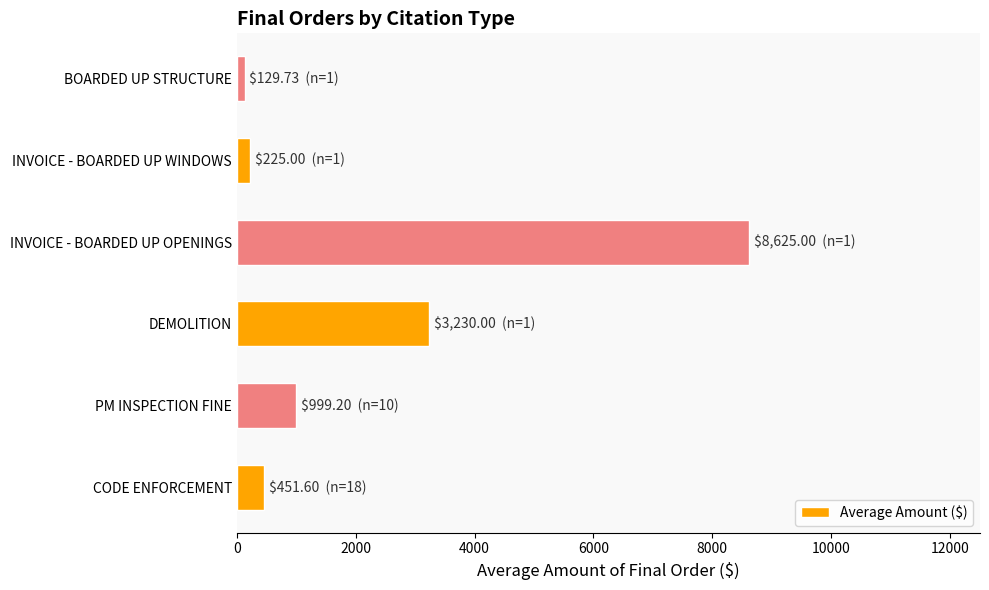

How many bars are there in total?

6